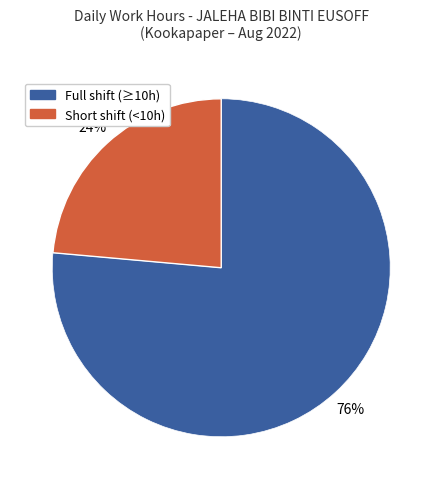

How many slices are in this pie chart?

2